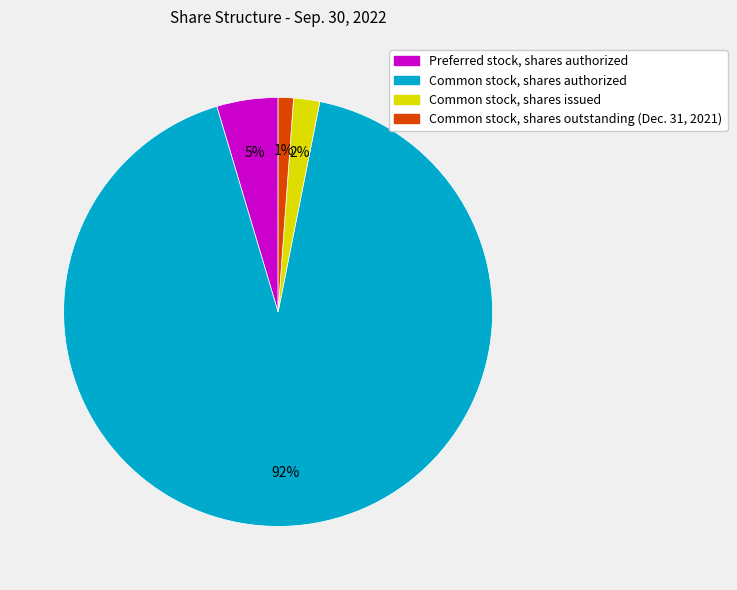

True or false: Common stock, shares outstanding (Dec. 31, 2021) accounts for 10% of the total.

False